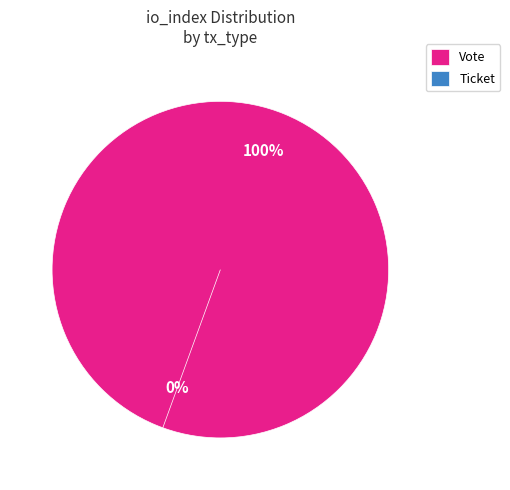

How many segments does this pie chart have?

2